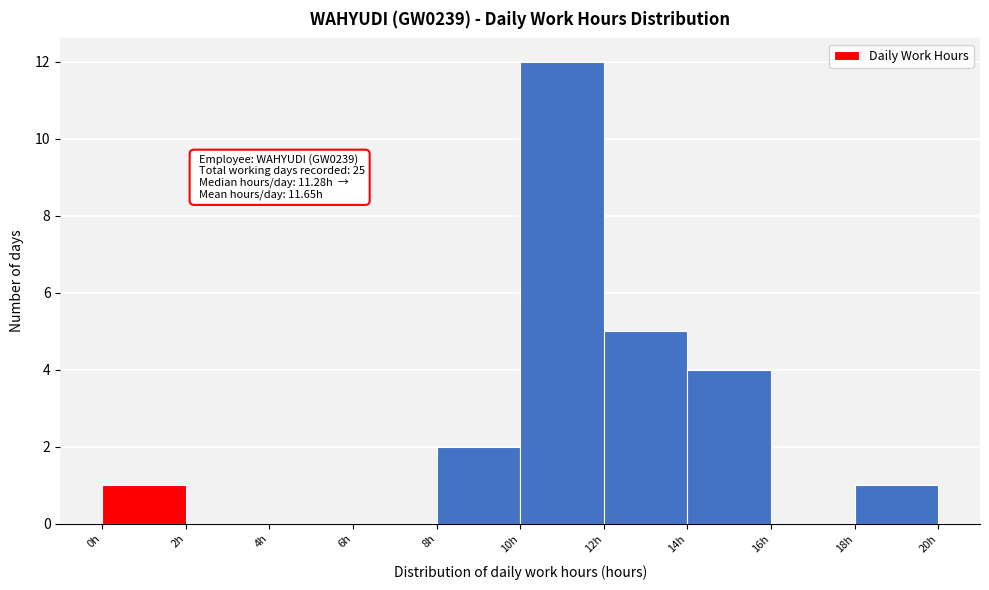

Which range on the x-axis has the tallest bar?

10 to 12